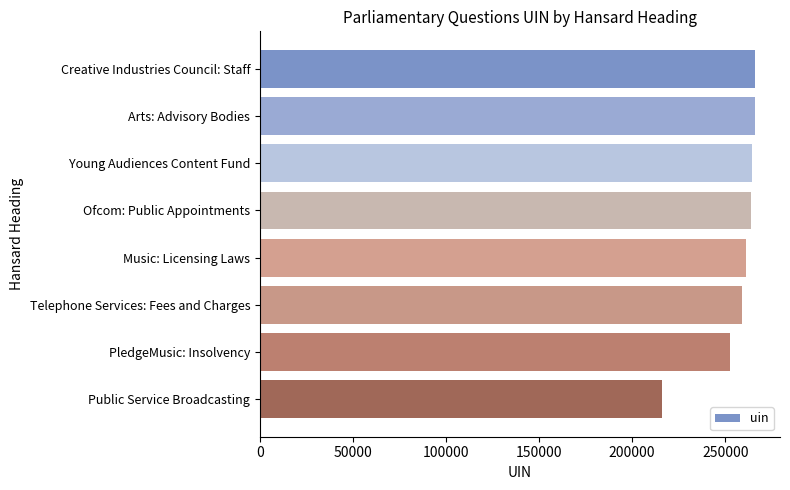

What value does the data have at Arts: Advisory Bodies?

266109